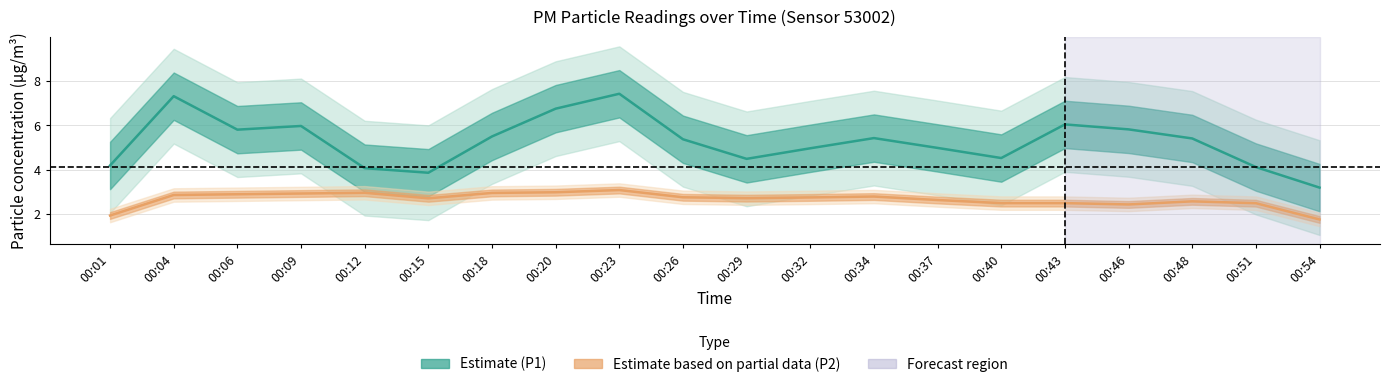

List the labels in order of P1 (Estimate) value, largest first.

00:23, 00:04, 00:20, 00:43, 00:09, 00:46, 00:06, 00:18, 00:34, 00:48, 00:26, 00:37, 00:32, 00:40, 00:29, 00:01, 00:51, 00:12, 00:15, 00:54